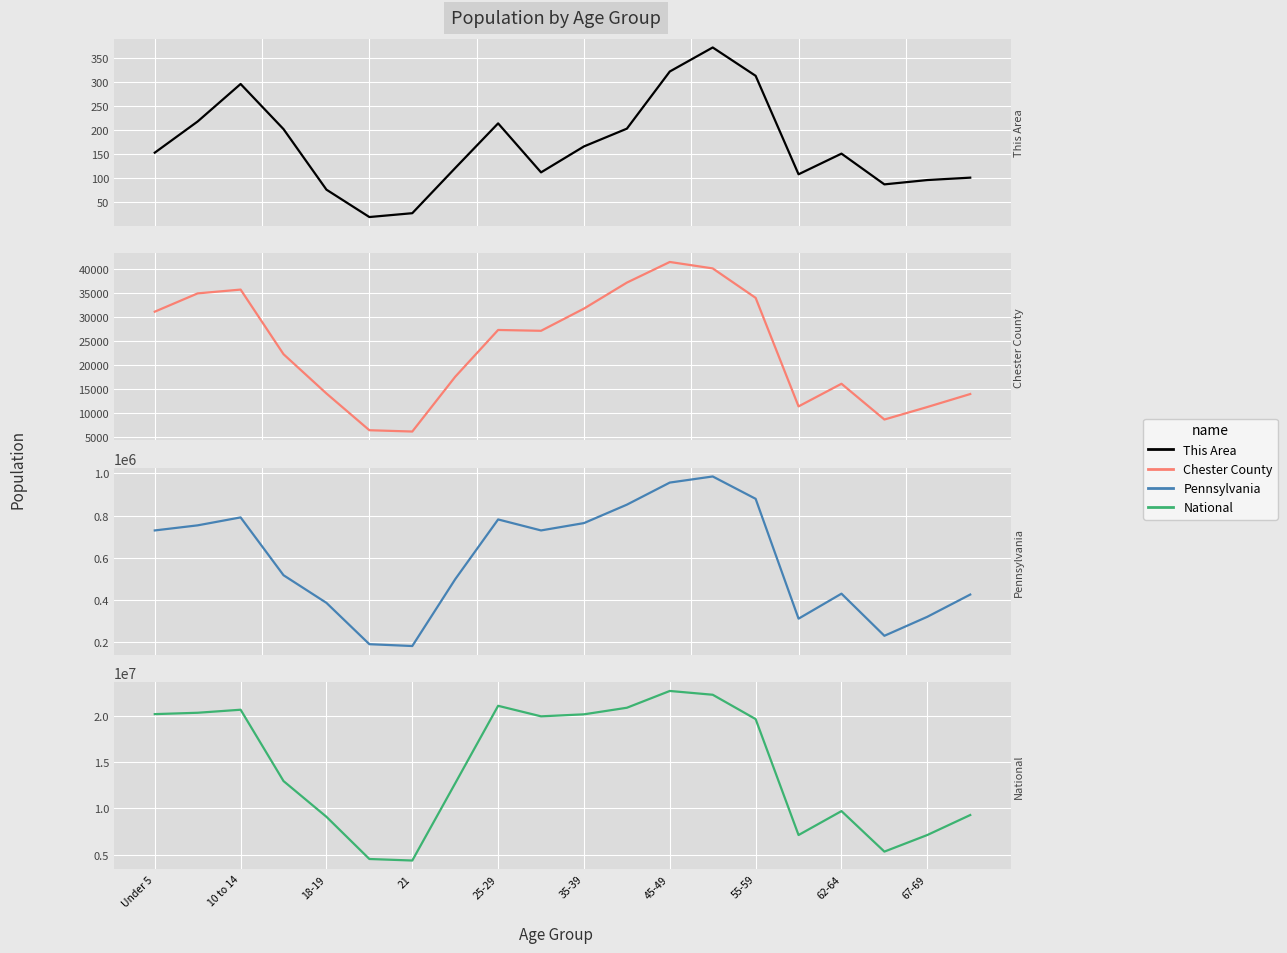

In Chester County, how many points are lower than both neighbors (excluding endpoints)?

4